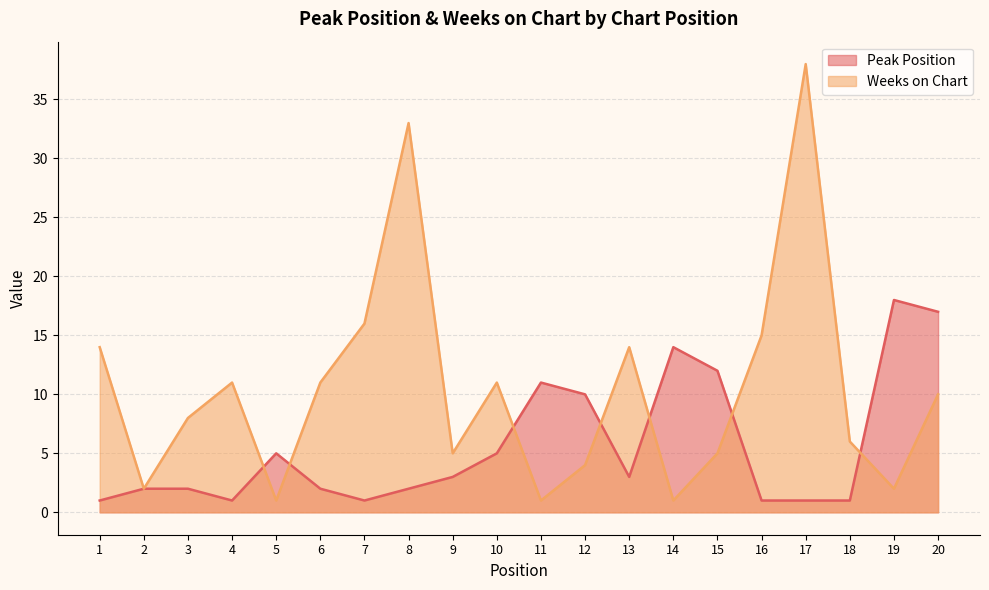

After their last crossing, which series has the higher values: Peak Position or Weeks on Chart?

Peak Position